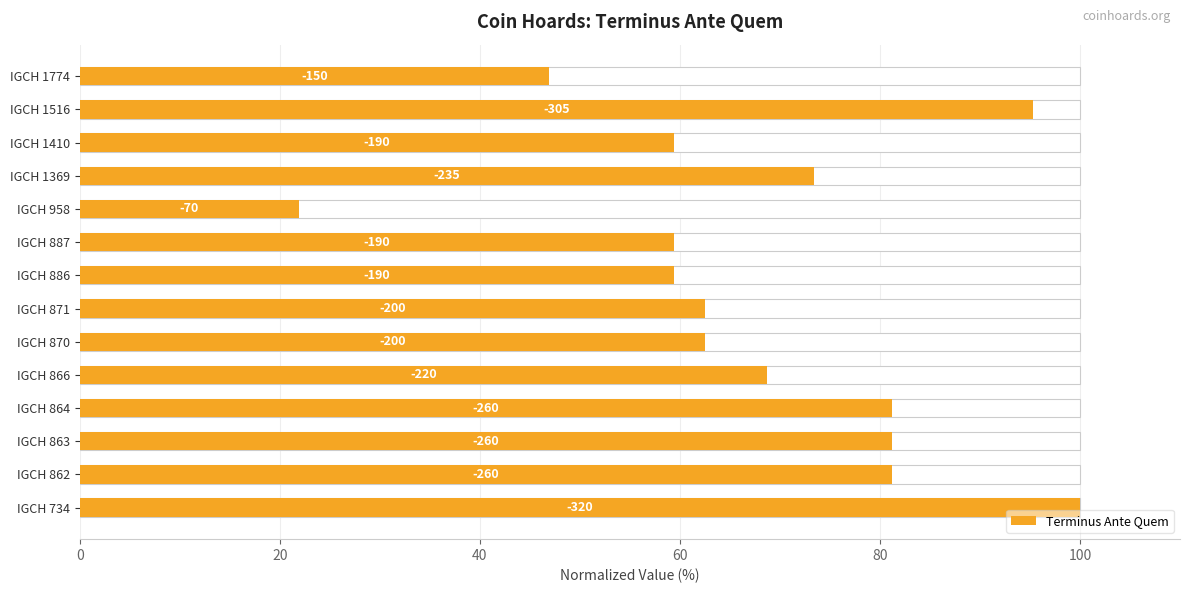

What is the greatest value displayed?

100.0